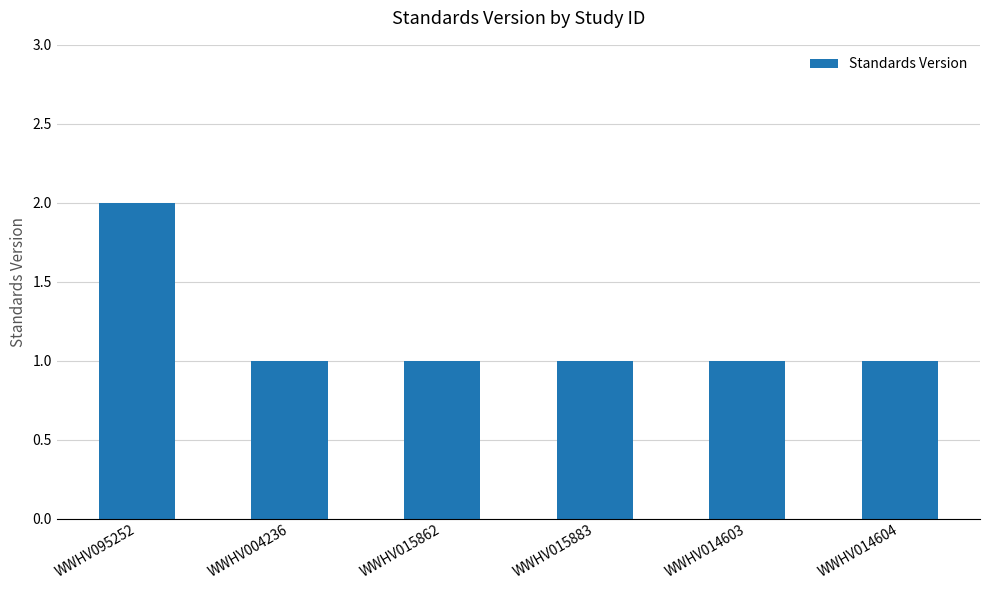

What is the label of the 6th bar from the left?

WWHV014604